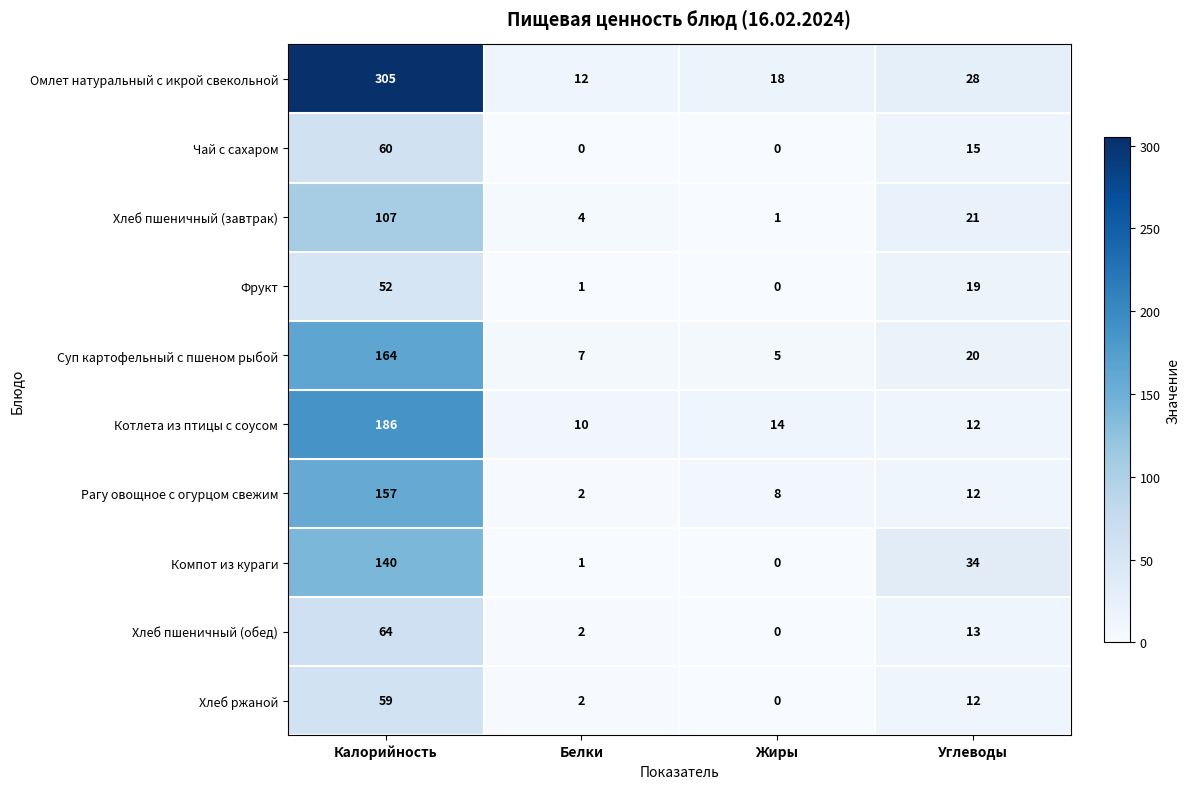

Is it true that Компот из кураги equals 184 at Калорийность?

False